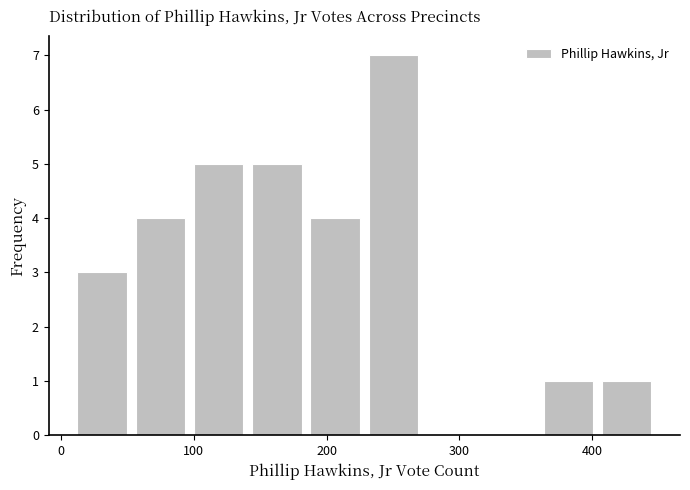

Reading left to right, list every bar in this chart as the range it spans on the x-axis followed by its height. Neither the bar edges nor the heights are printed on the chart, so give them approximately, as read against the axes.

10 to 50: 3
50 to 100: 4
100 to 140: 5
140 to 180: 5
180 to 230: 4
230 to 270: 7
270 to 320: 0
320 to 360: 0
360 to 400: 1
400 to 450: 1